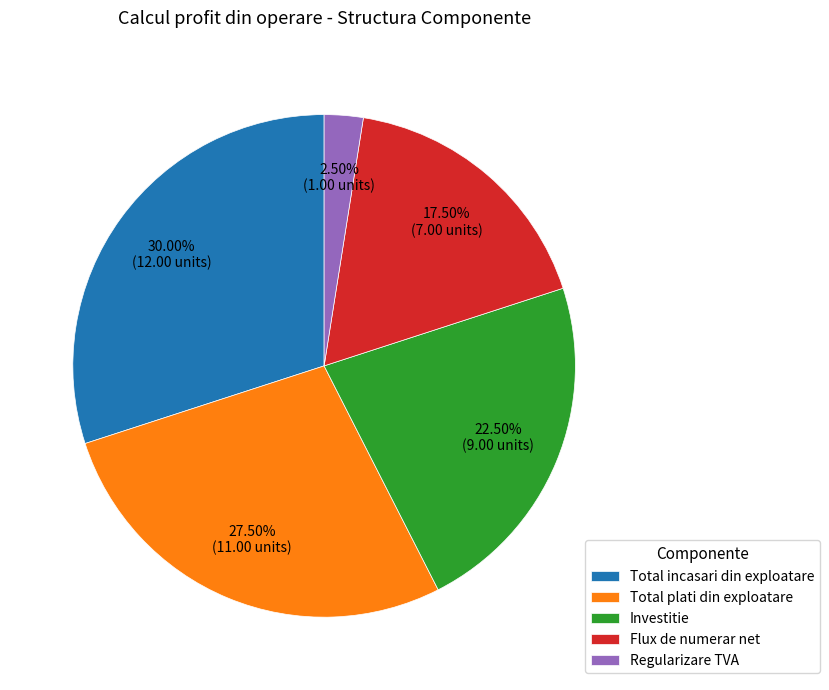

How much of the chart is everything except Total incasari din exploatare?

70.0%